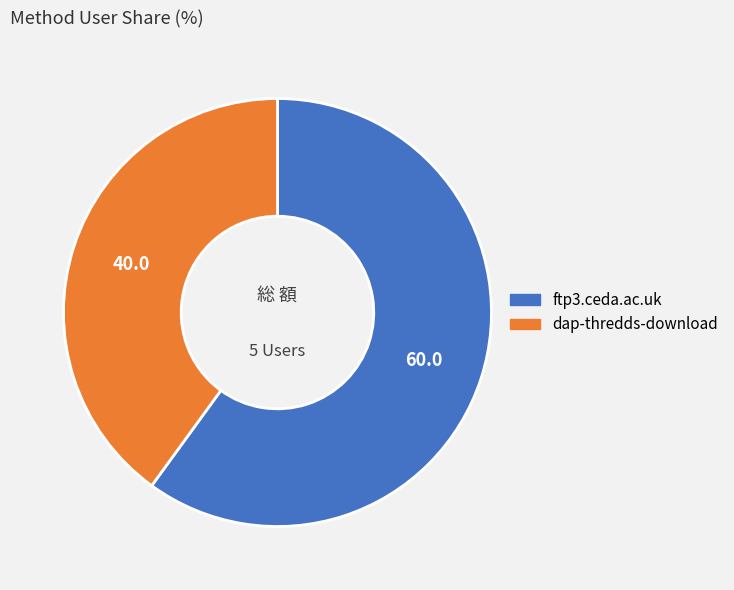

Does ftp3.ceda.ac.uk account for over 50% of the chart?

Yes